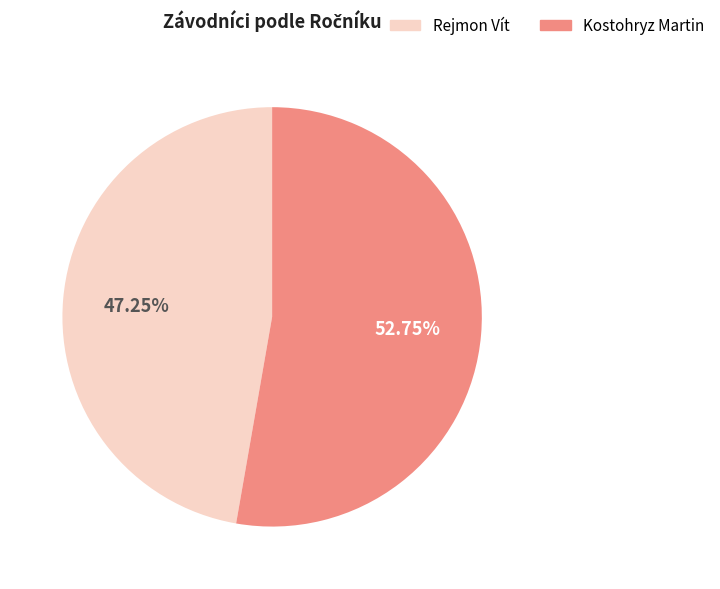

To the nearest percent, what is the average slice percentage?

50%